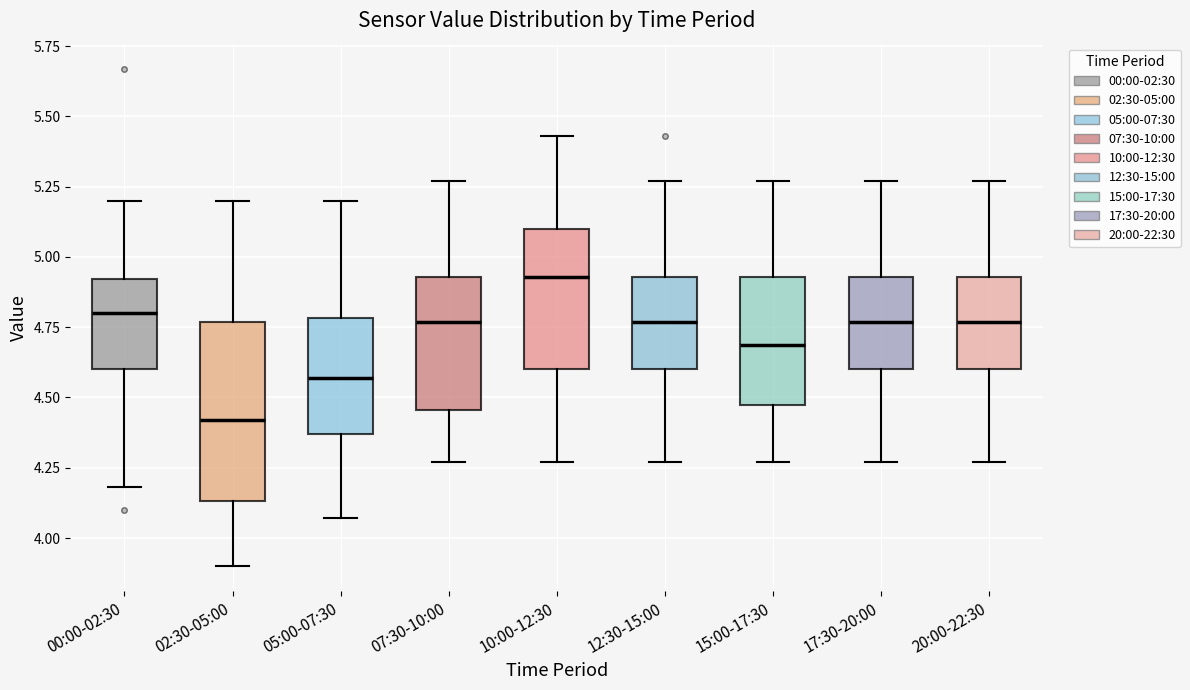

Comparing the boxes themselves (not the whiskers), which one is the tallest?

02:30-05:00